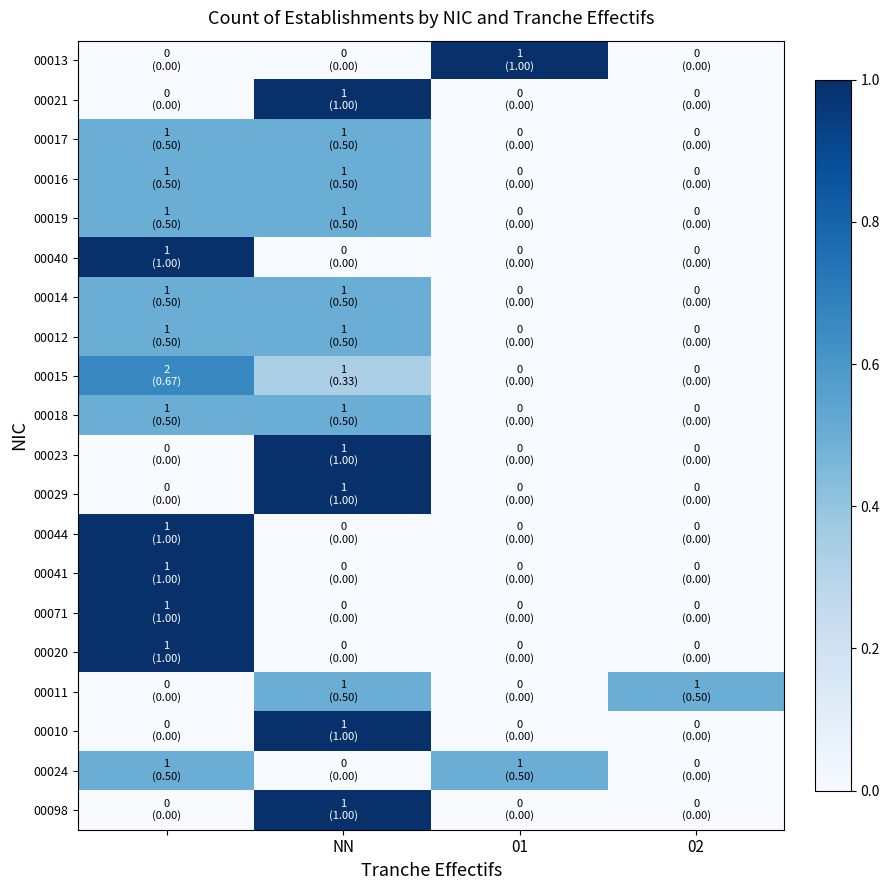

List the series in order of their peak value, lowest first.

00017, 00016, 00019, 00014, 00012, 00018, 00011, 00024, 00015, 00013, 00021, 00040, 00023, 00029, 00044, 00041, 00071, 00020, 00010, 00098